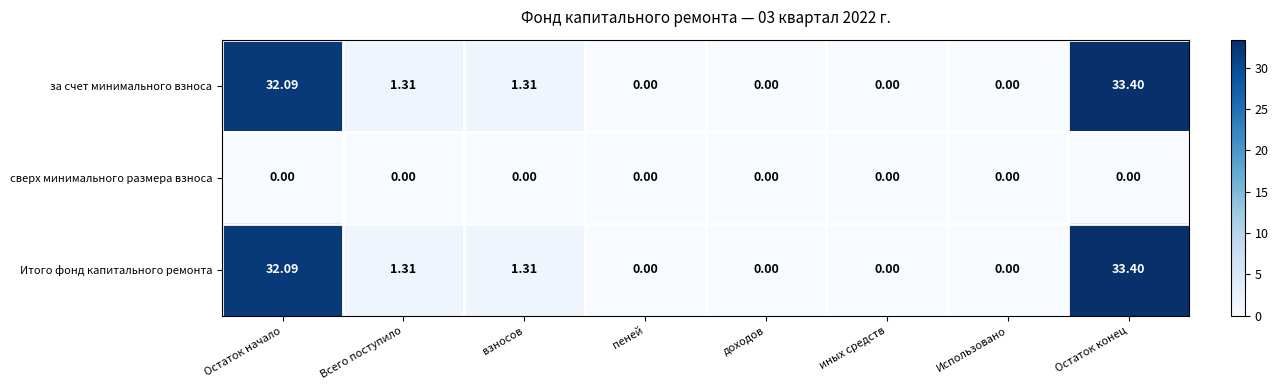

At which category is the sum across all series the highest?

Остаток конец